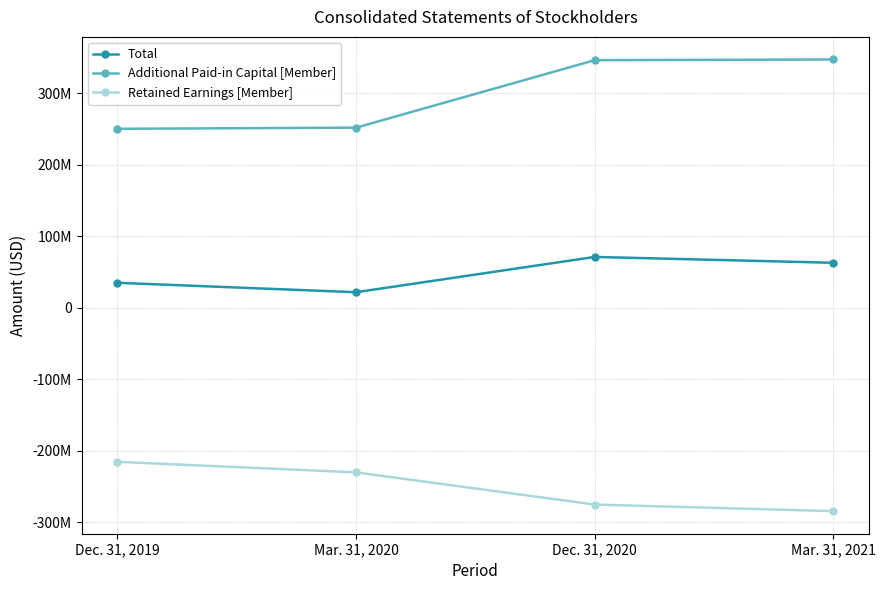

True or false: Total and Additional Paid-in Capital [Member] cross at least once.

False